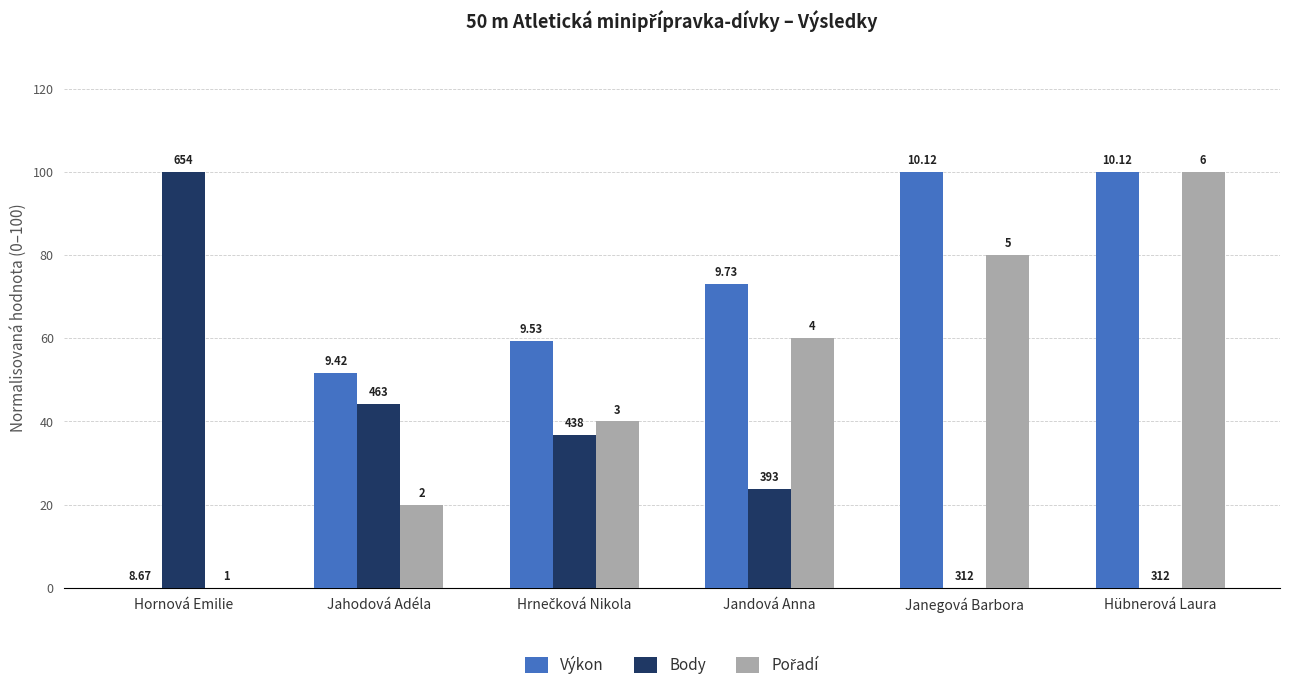

The Body series shows 0.0 at Hübnerová Laura. True or false?

True